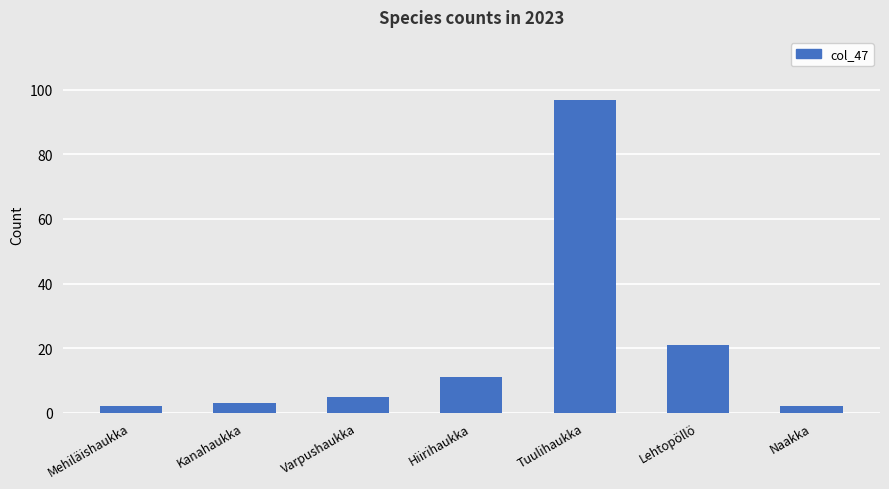

How many values are below 5?

3